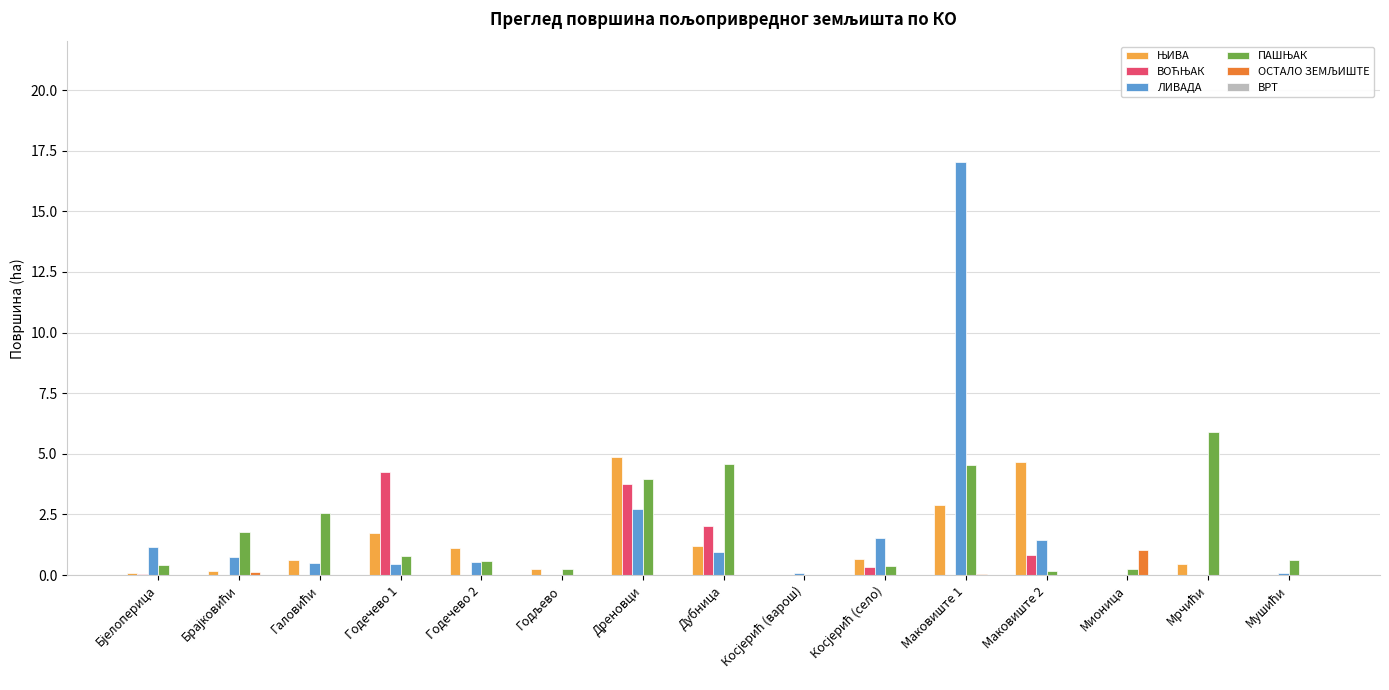

What is the sum of all ЛИВАДА values?

27.3